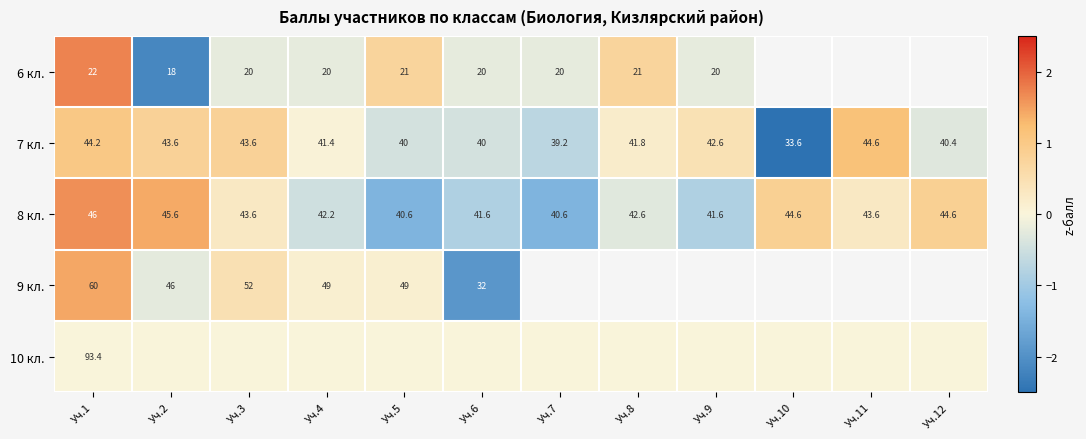

Is the value of 6 кл. at Уч.7 greater than the value of 9 кл. at Уч.1?

No